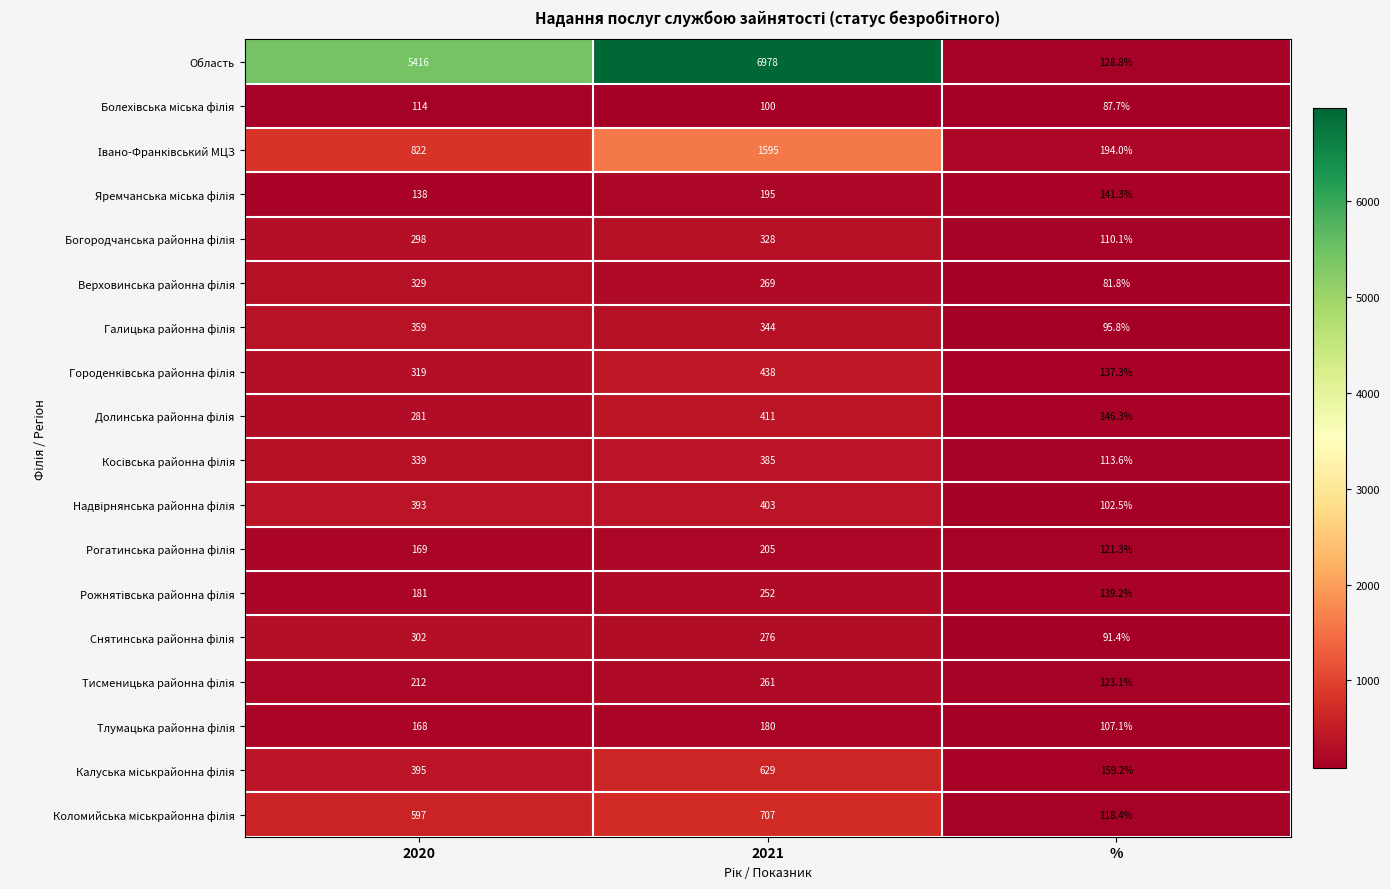

Which series has the widest spread of values?

Область